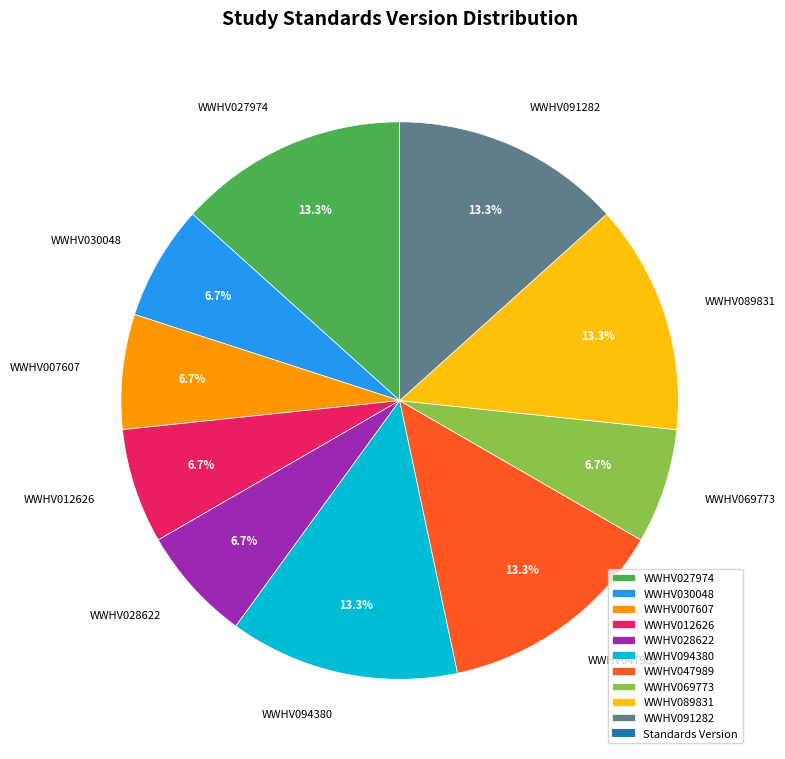

How many segments does this pie chart have?

10